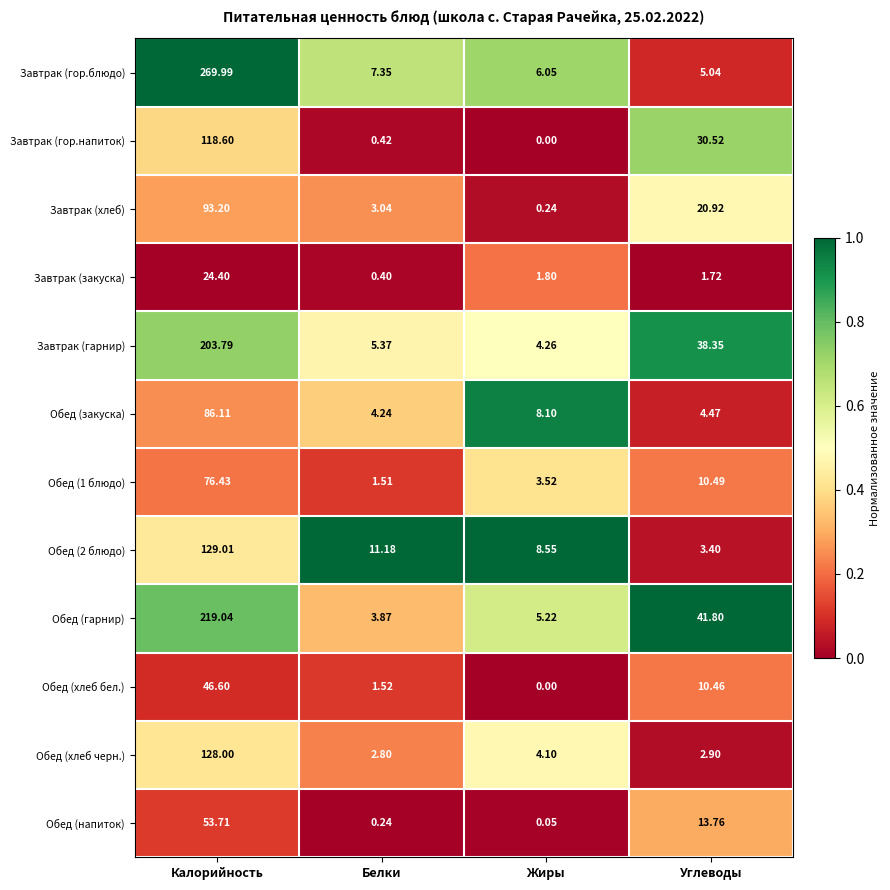

Which series has the largest range (max minus min)?

Завтрак (гор.блюдо)